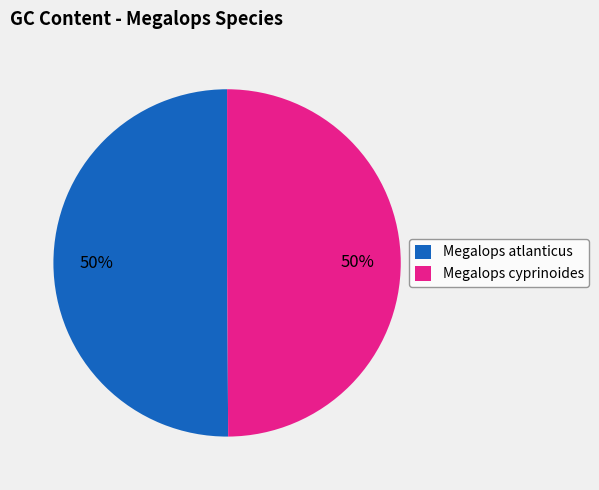

To the nearest percent, what is the combined percentage of Megalops atlanticus and Megalops cyprinoides?

100%